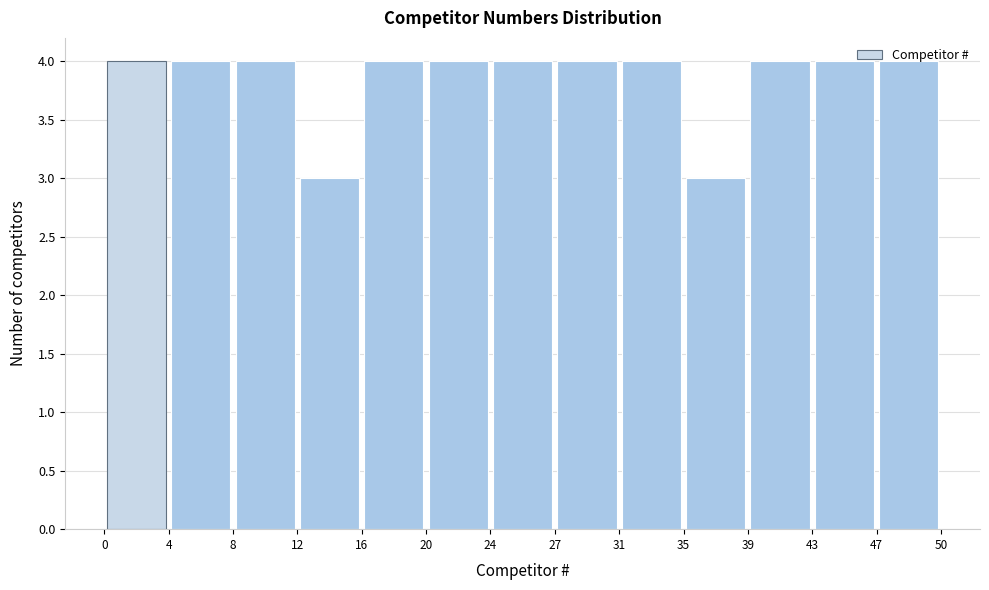

Reading left to right, list every bar in this chart as the range it spans on the x-axis followed by its height. The values are not printed on the chart, so give them approximately, as read against the axis.

0 to 4: 4
4 to 8: 4
8 to 12: 4
12 to 16: 3
16 to 20: 4
20 to 24: 4
24 to 27: 4
27 to 31: 4
31 to 35: 4
35 to 39: 3
39 to 43: 4
43 to 47: 4
47 to 50: 4